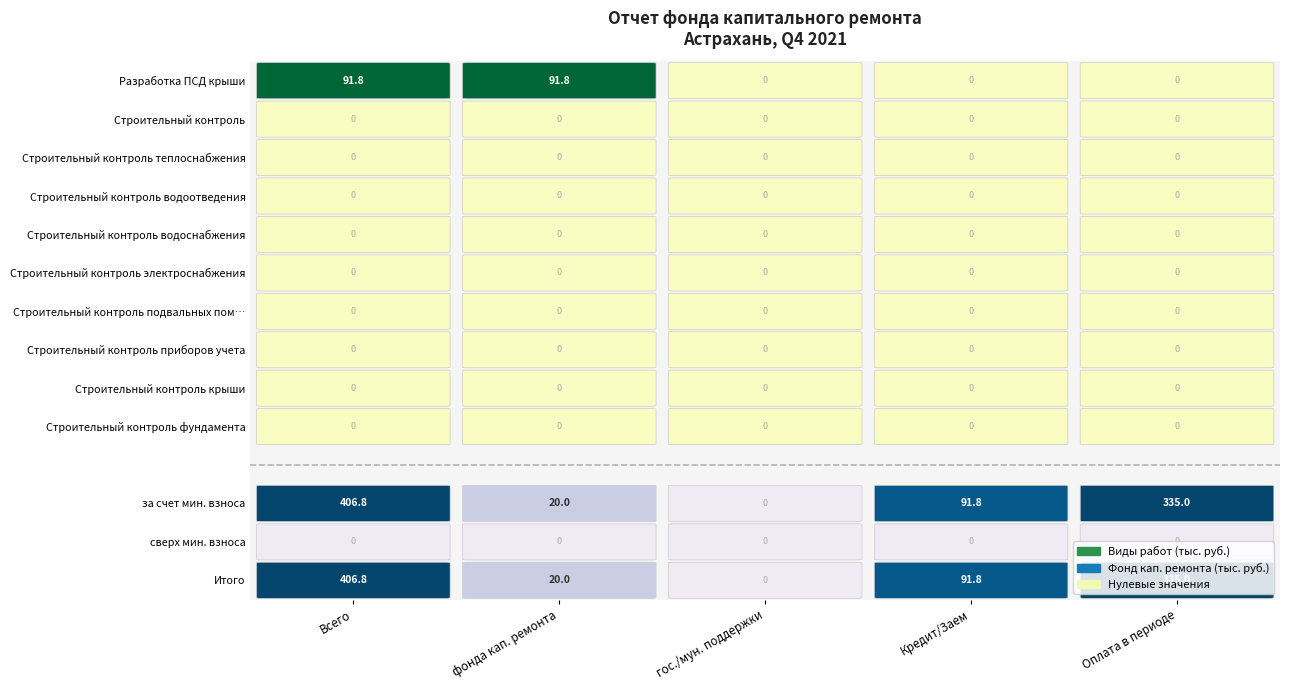

Rank the series at 4 from highest to lowest value.

Разработка ПСД крыши, Строительный контроль, Строительный контроль теплоснабжения, Строительный контроль водоотведения, Строительный контроль водоснабжения, Строительный контроль электроснабжения, Строительный контроль подвальных помещений, Строительный контроль приборов учета, Строительный контроль крыши, Строительный контроль фундамента